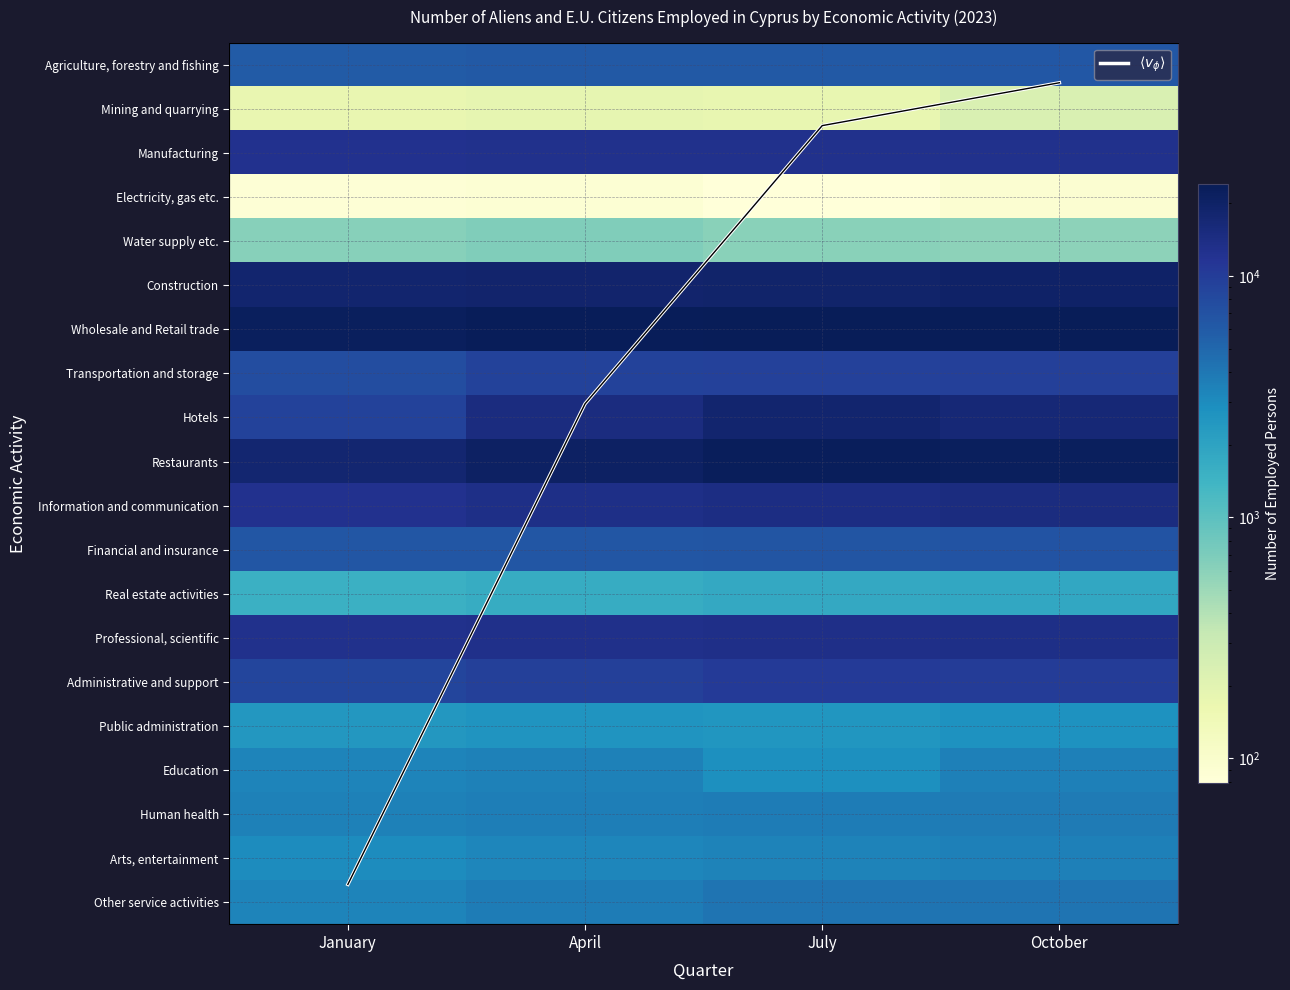

Which category has the highest value in the Agriculture, forestry and fishing series?

October